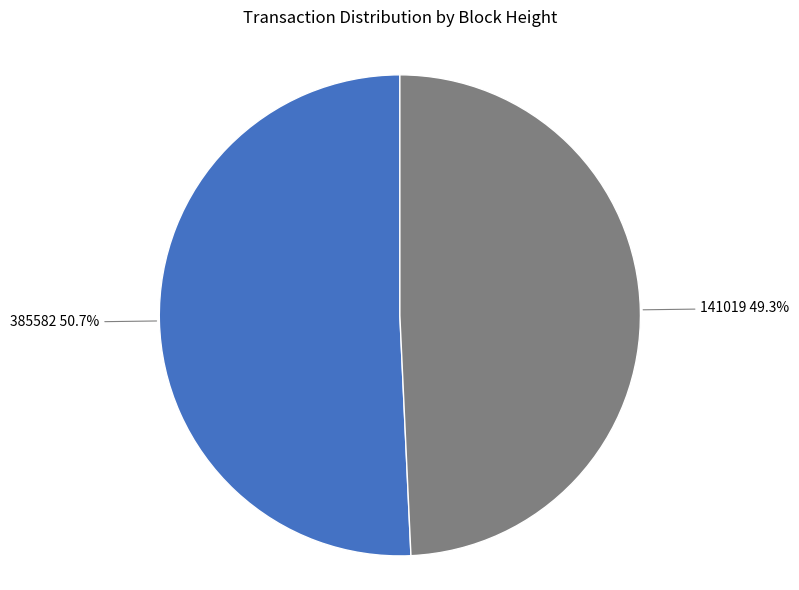

True or false: 141019 accounts for 39% of the total.

False